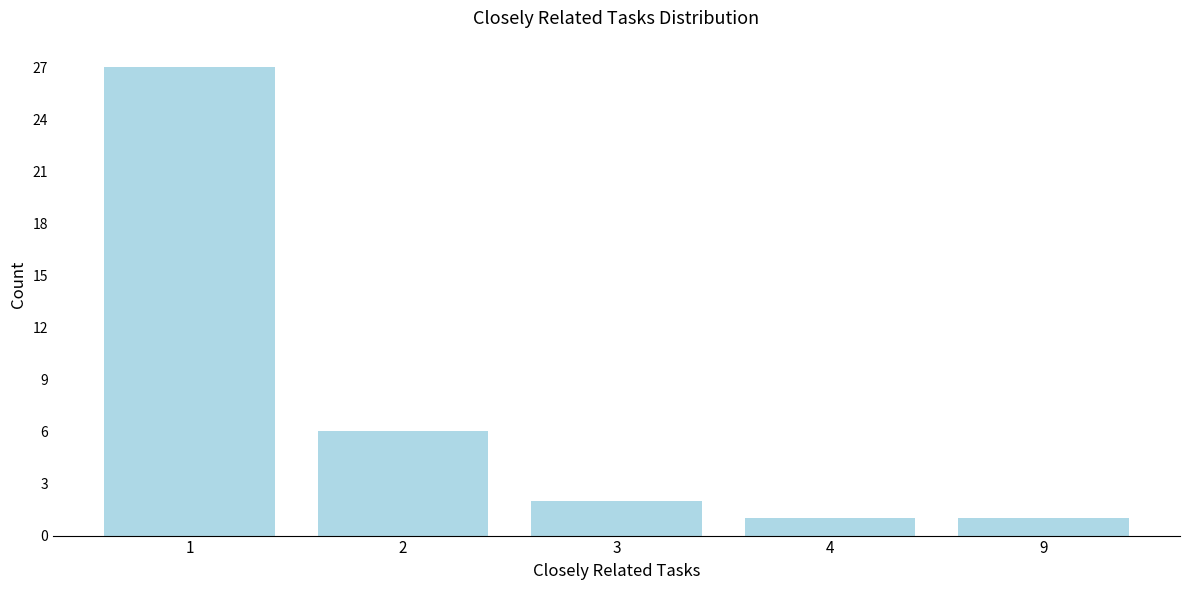

Reading right to left, extract all data points from this chart.

1	1	2	6	27